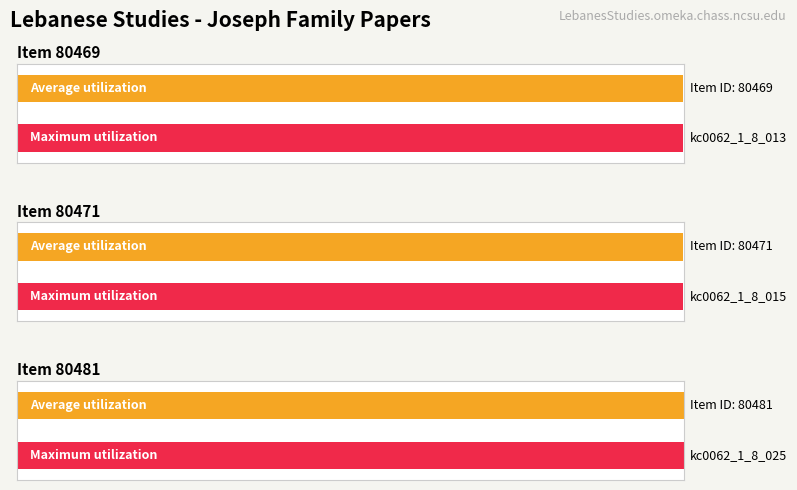

At how many categories does at least one series exceed 80474?

1